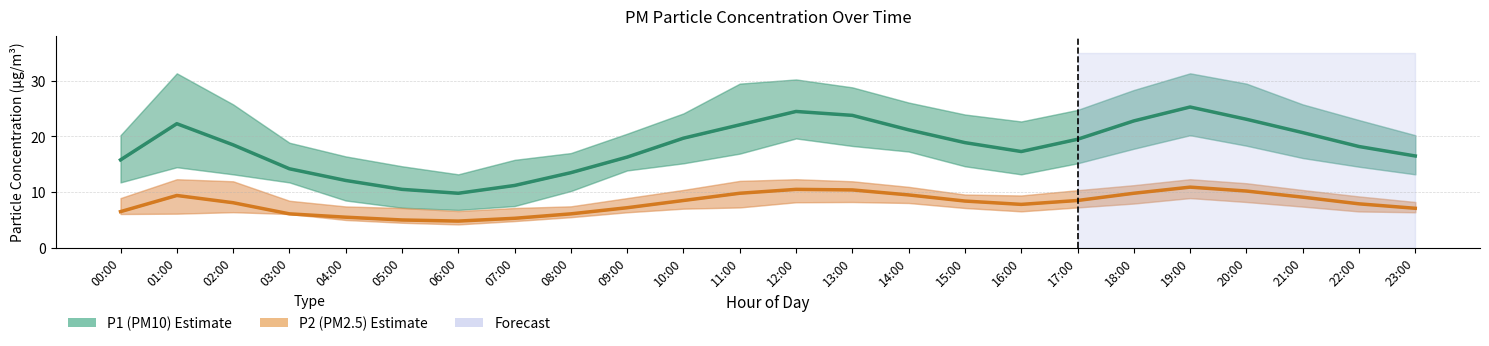

At which category is the sum across all series the highest?

19:00